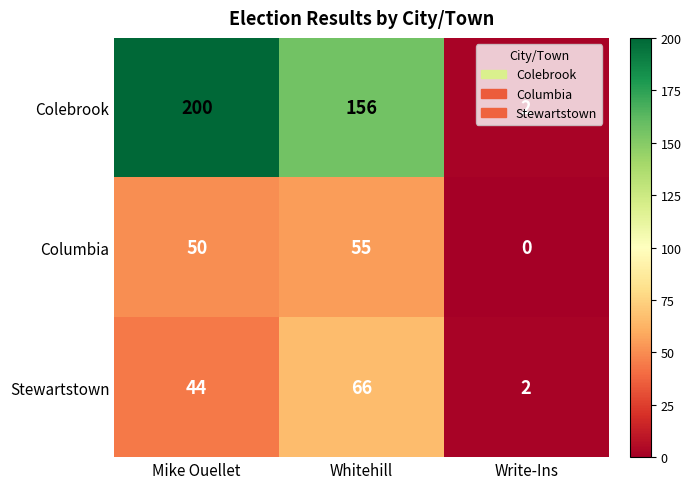

Which series has the largest total across all categories?

Colebrook